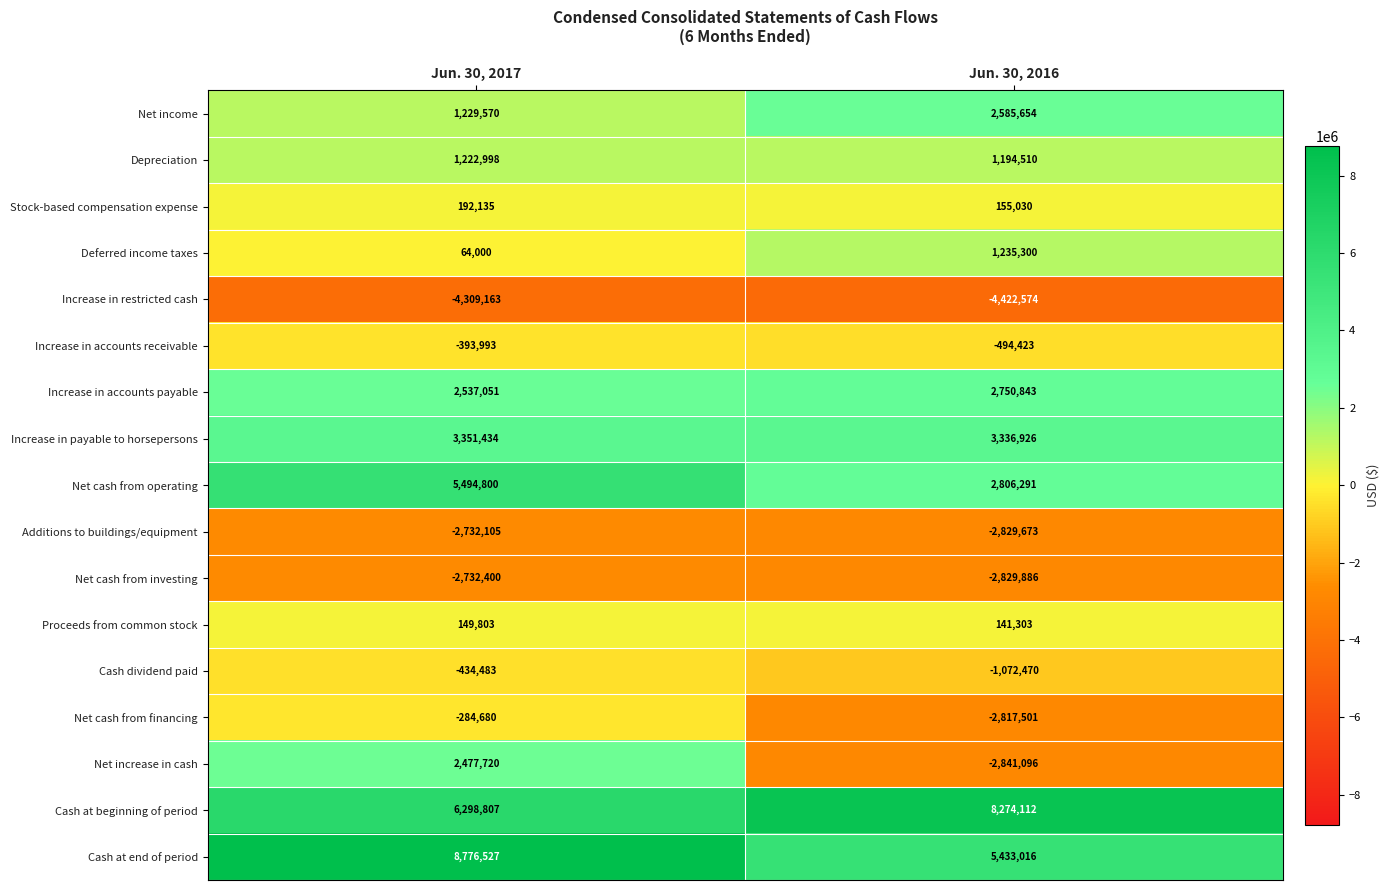

At which category is the sum across all series the highest?

Jun. 30, 2017